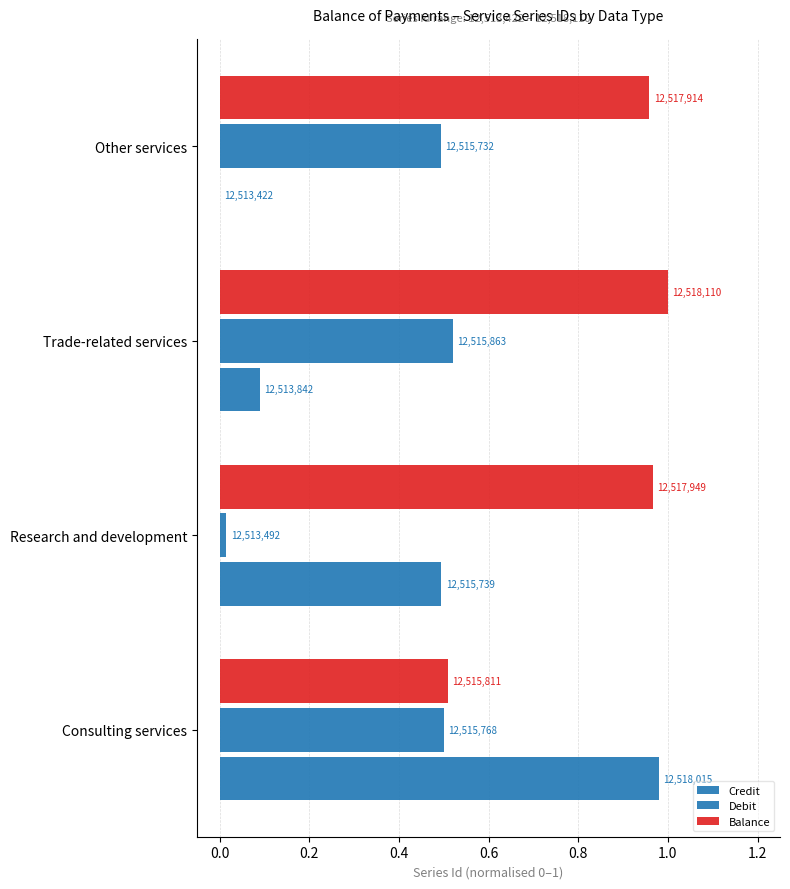

How many distinct data groups are displayed?

3